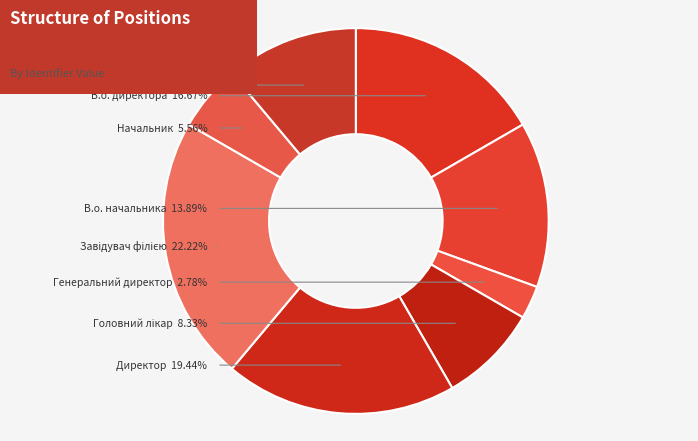

Which category has the smallest portion of the pie?

Генеральний директор